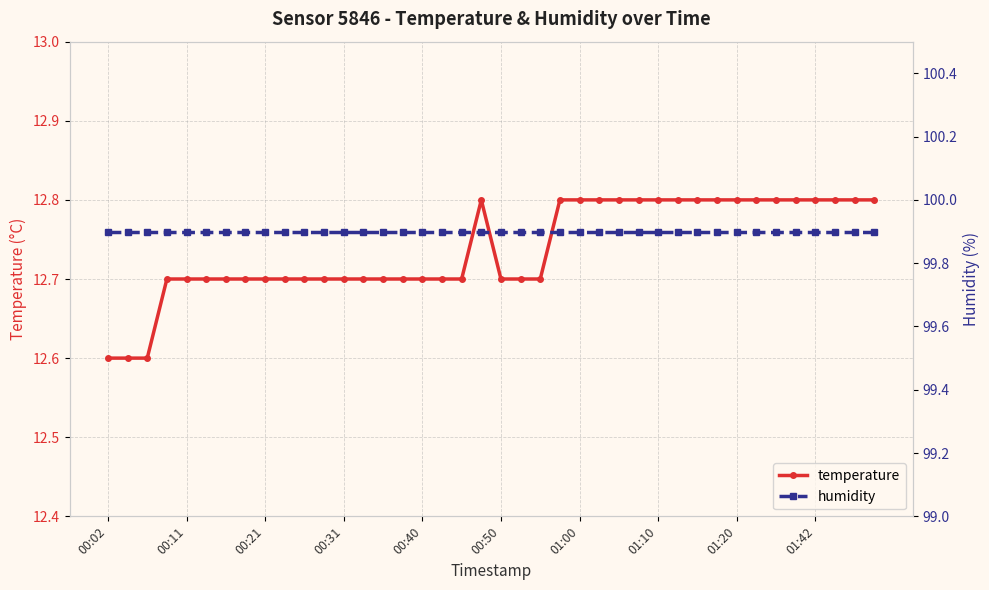

Between 21 and 30, which series saw the biggest shift?

temperature